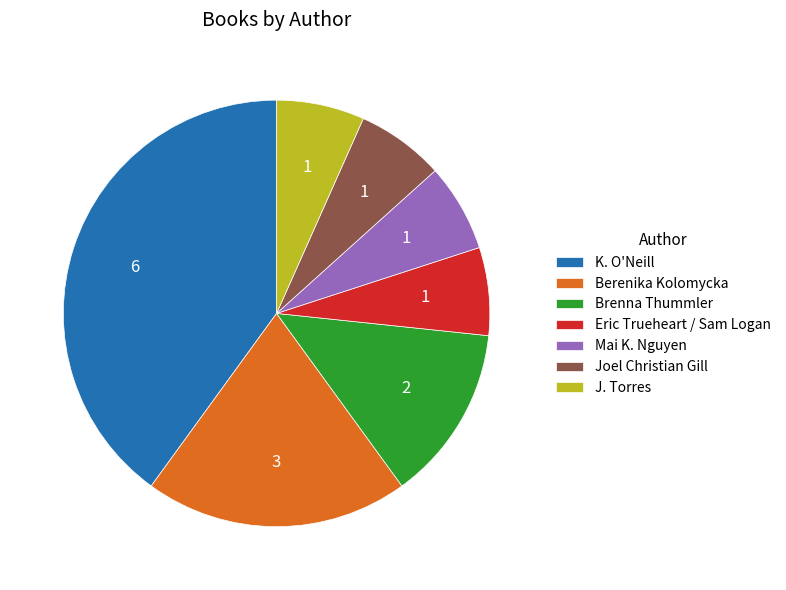

Which slice is the largest?

K. O'Neill